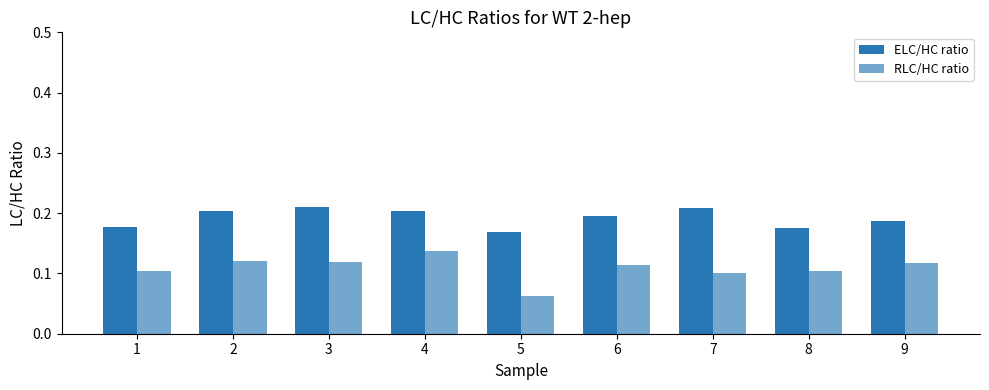

How many categories are shown in the chart?

9